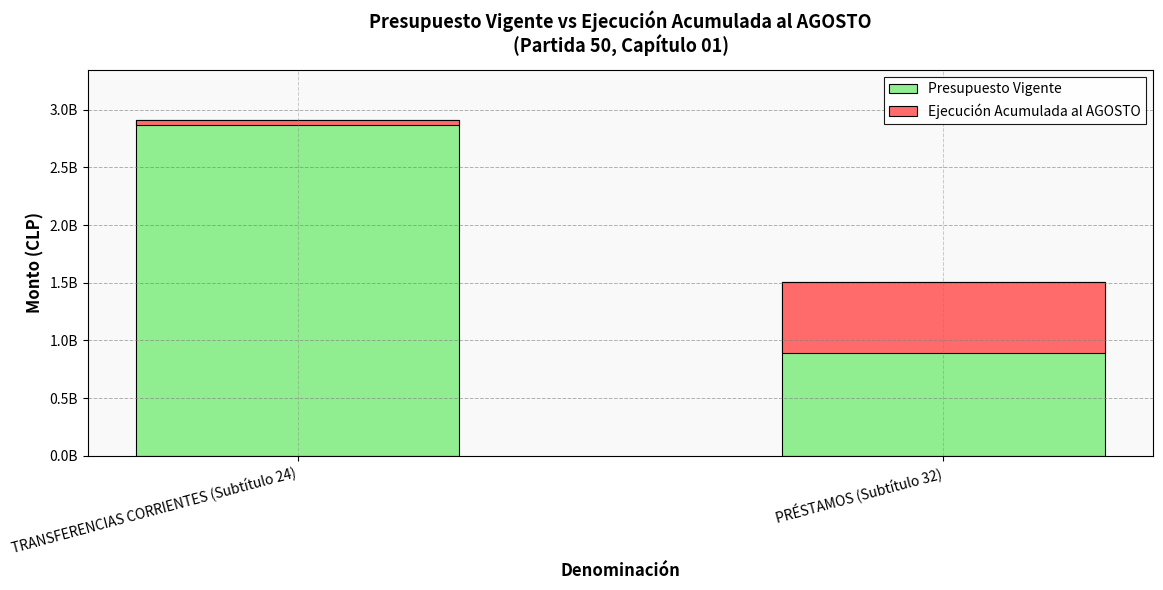

Where is Ejecución Acumulada al AGOSTO nearest to the value -328147800?

TRANSFERENCIAS CORRIENTES (Subtítulo 24)